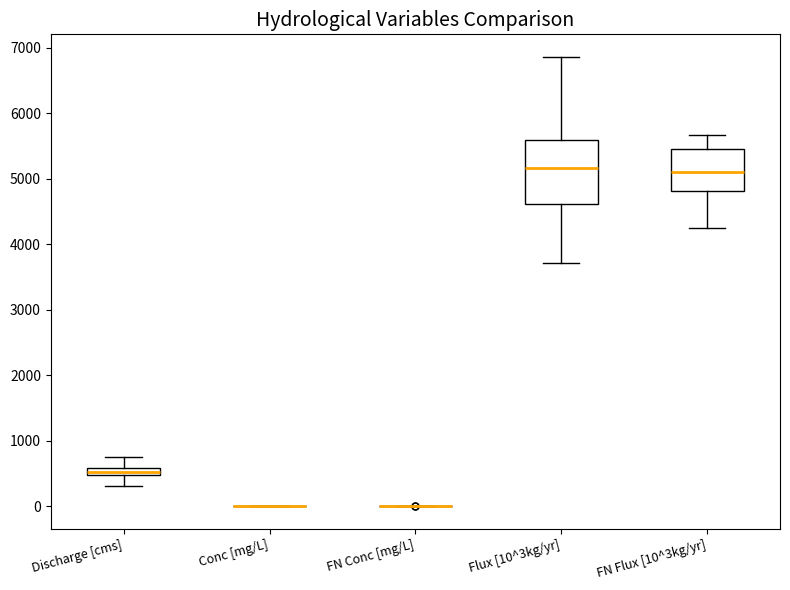

Which box is the tallest, from its lower edge to its upper edge?

Flux [10^3kg/yr]